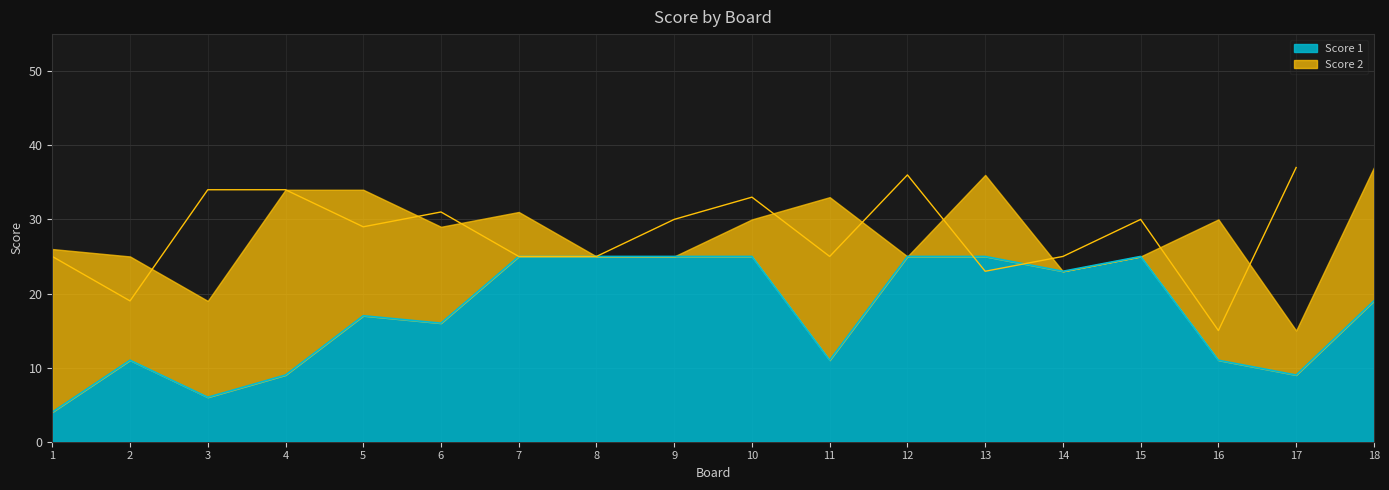

What is the sum of all values?

311